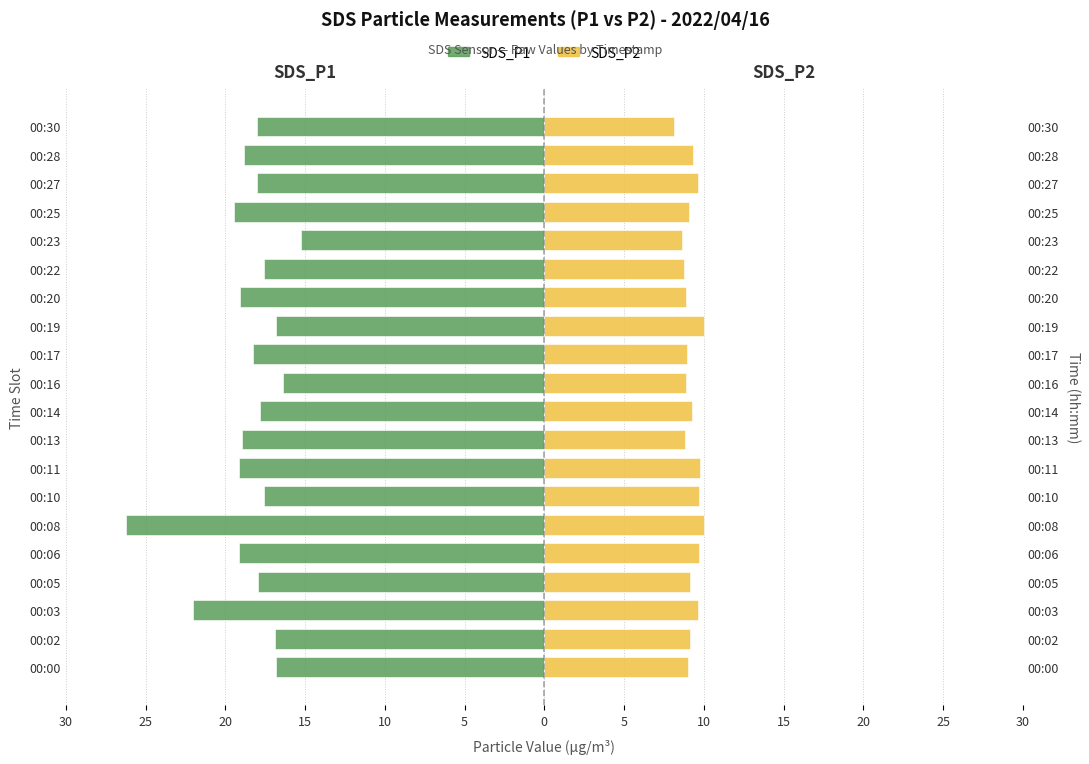

How many data points does each series have?

20